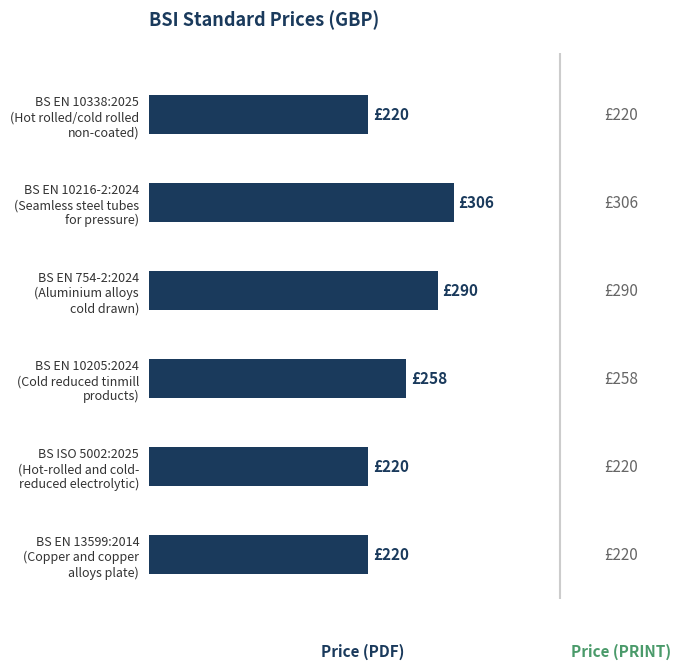

Does the chart contain any negative values?

No